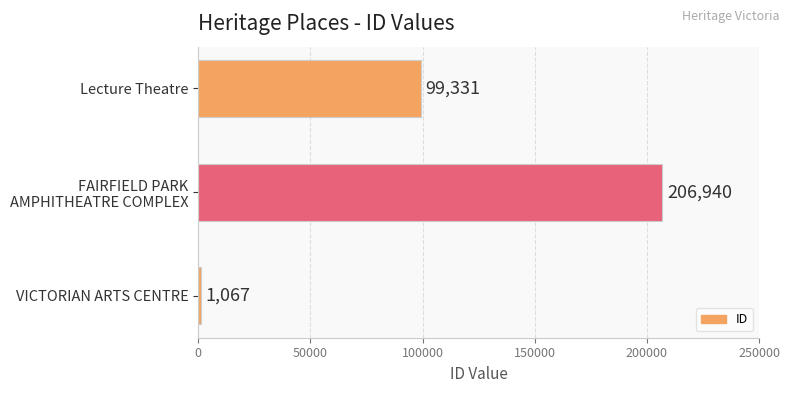

Where is the data nearest to the value 104003?

Lecture Theatre